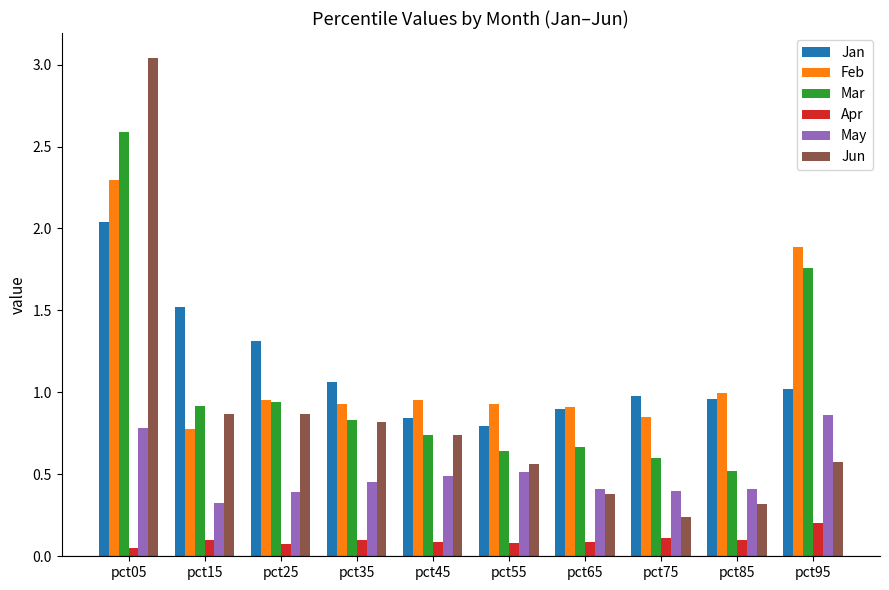

What are all the series names shown in the legend?

Jan, Feb, Mar, Apr, May, Jun